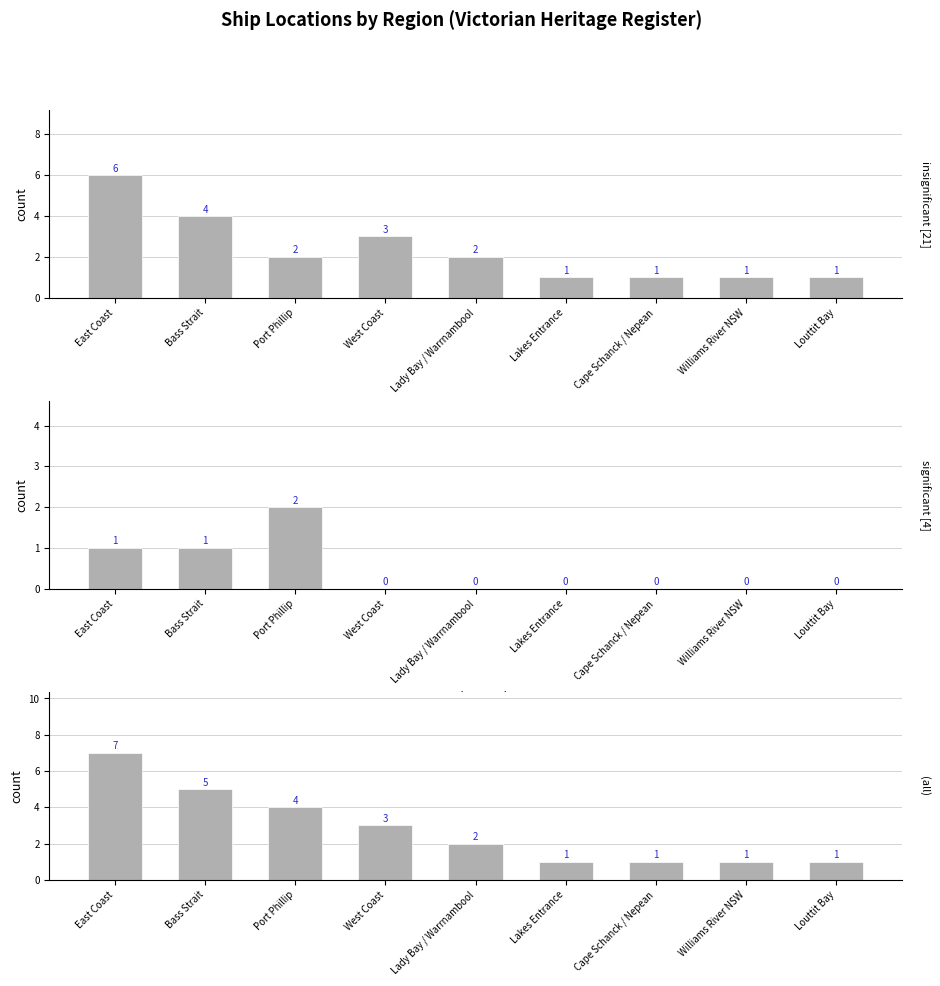

What position from the right is Williams River NSW?

2